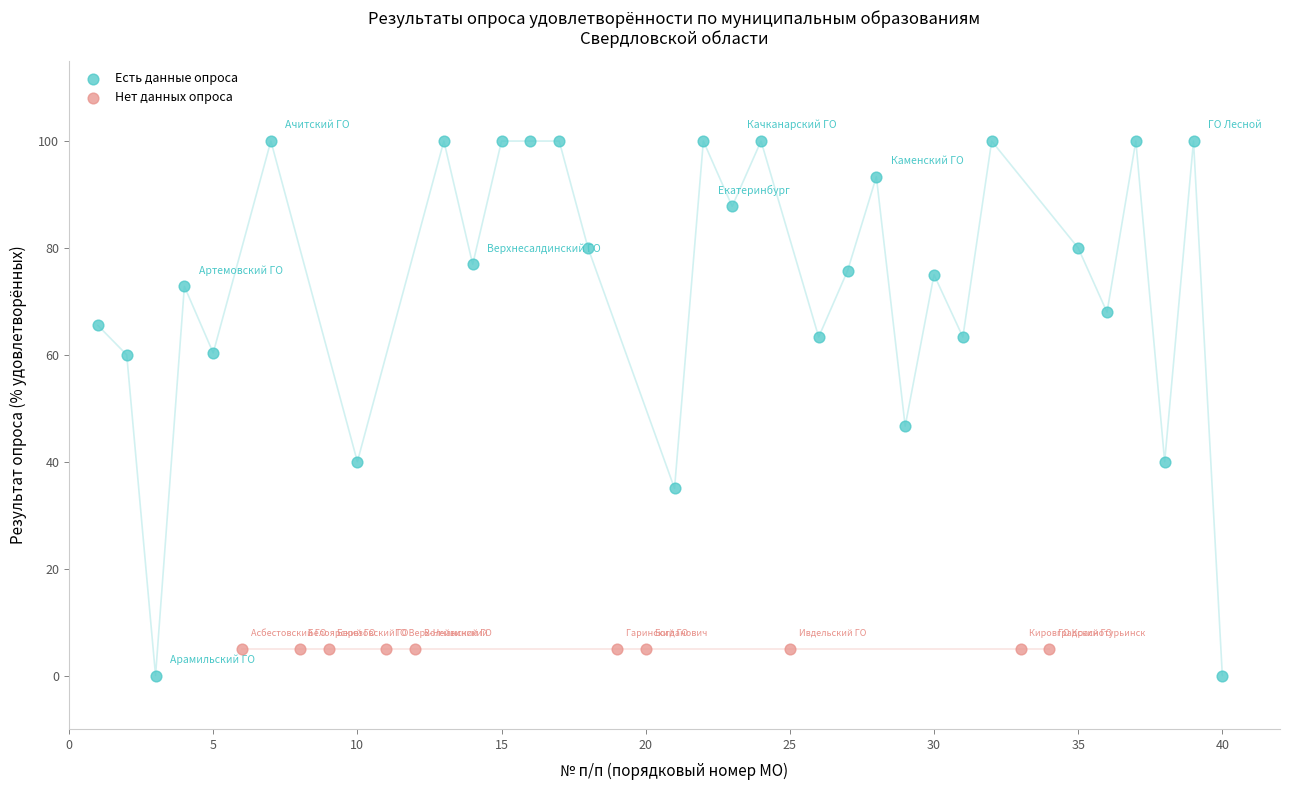

Which series contains the lowest Y value?

Есть данные опроса